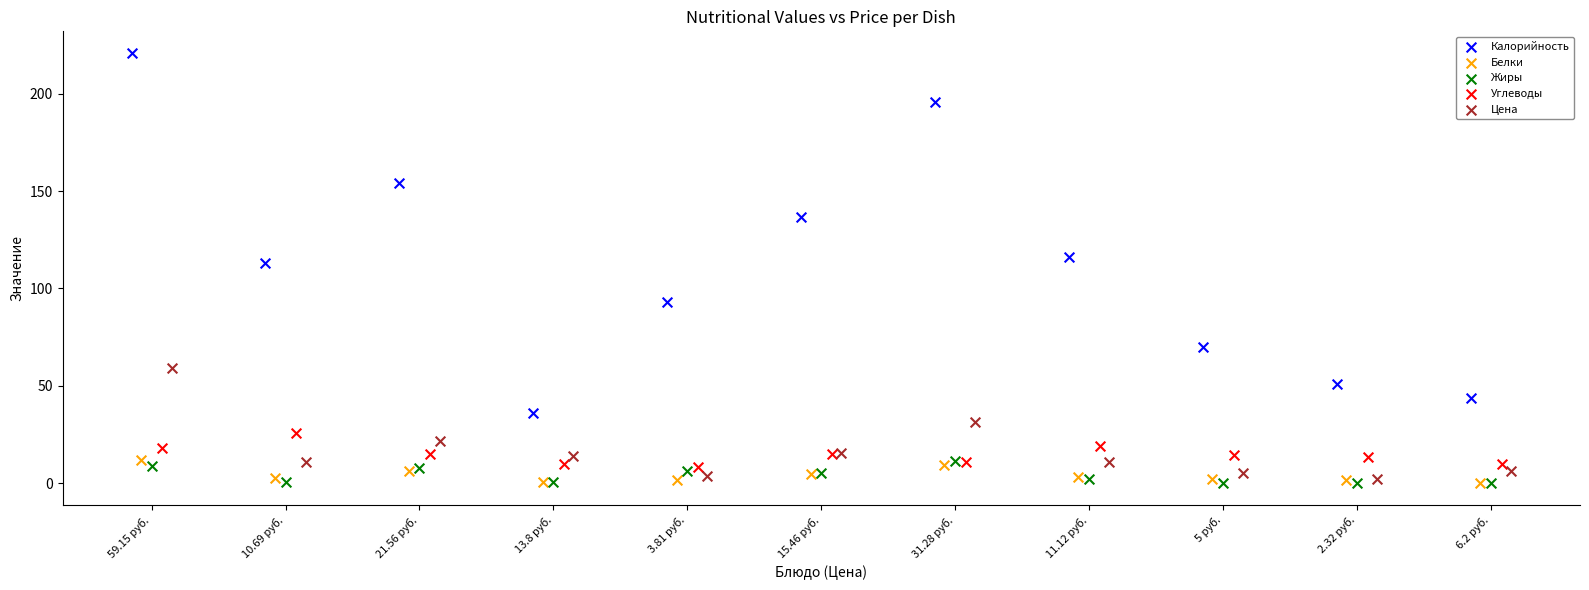

Which series reaches the maximum Y coordinate?

Калорийность